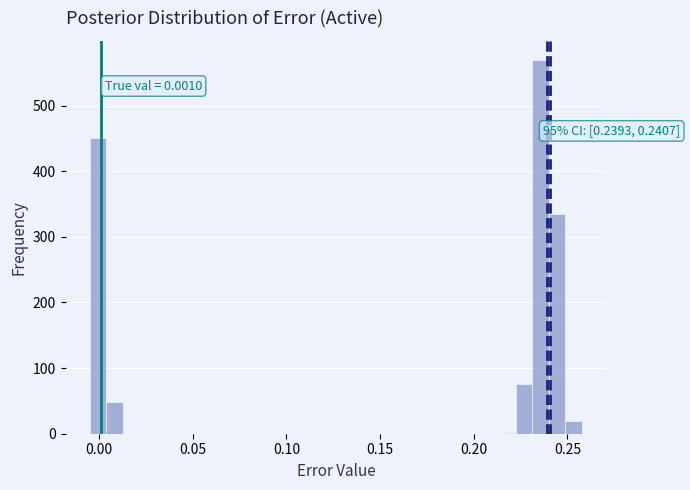

Read against the x-axis, roughly where is the centre of the tallest bar?

0.235